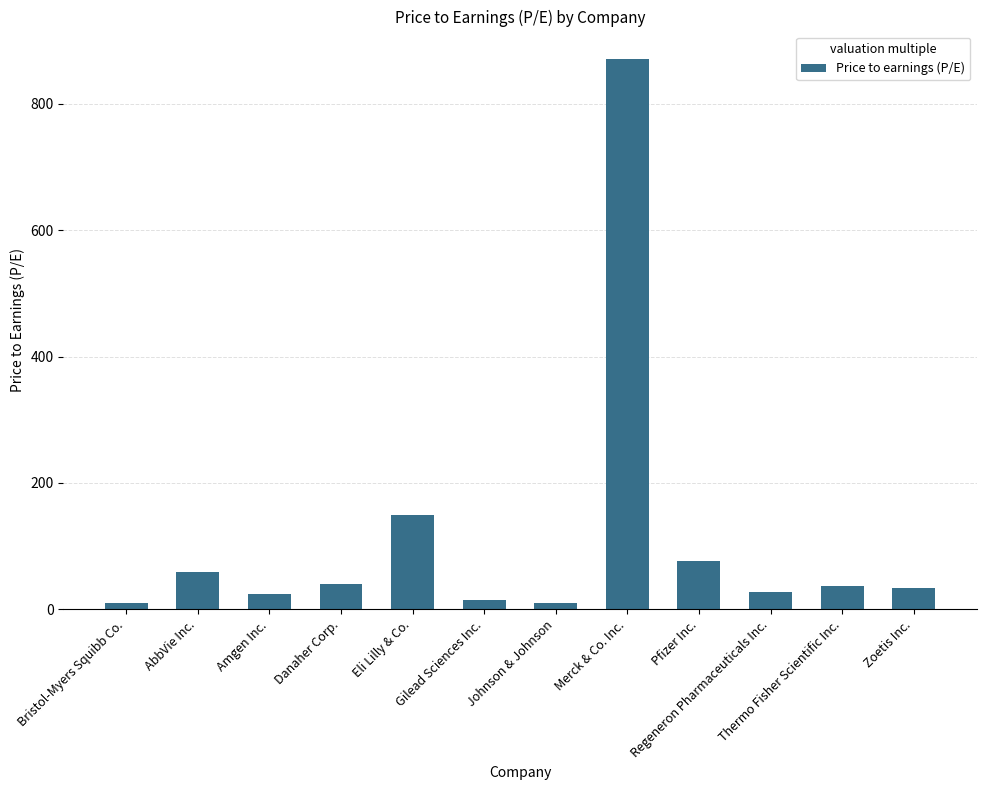

The value at Zoetis Inc. is 33.0. True or false?

True